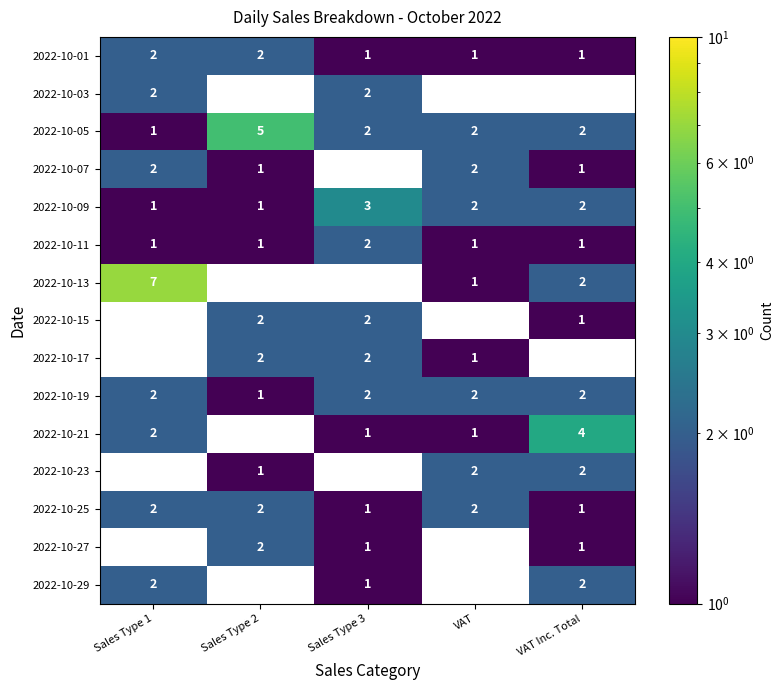

How many distinct data groups are displayed?

15